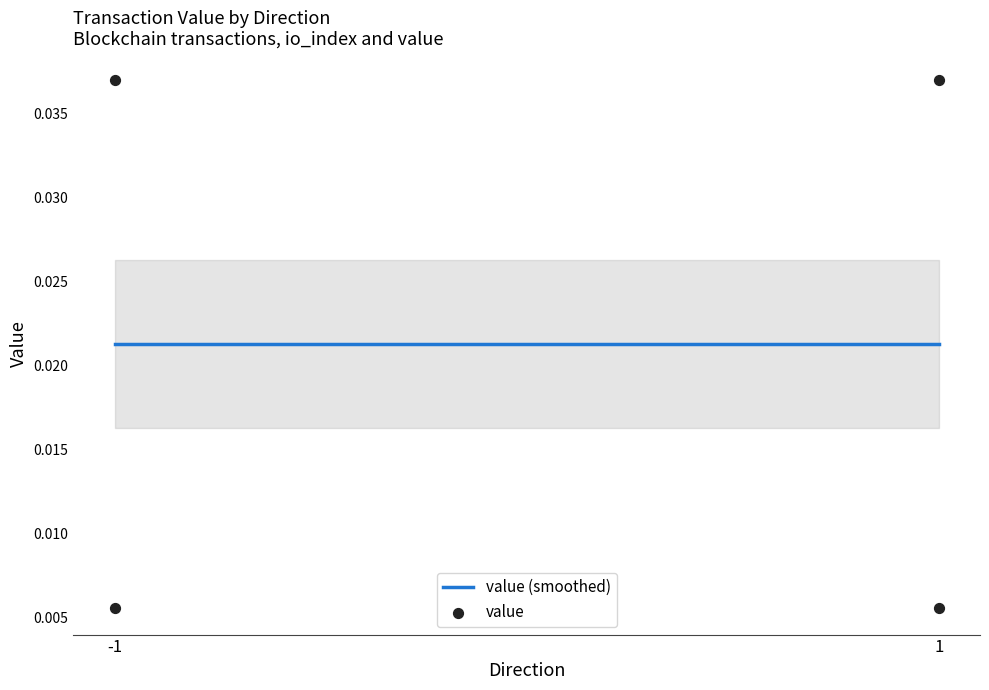

Which has a higher value, 1 or 1?

1